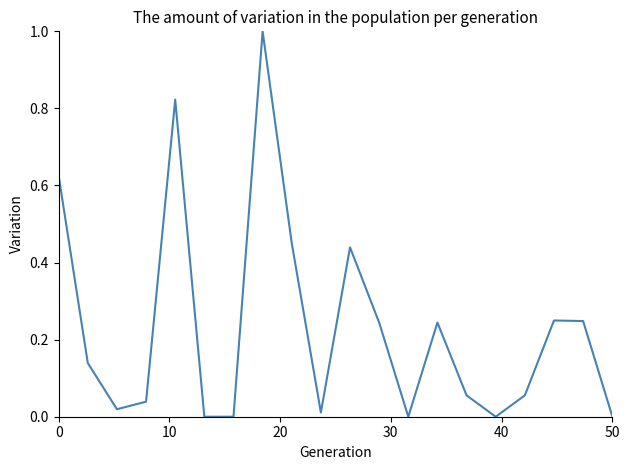

What is the difference between the maximum and minimum values?

1.0